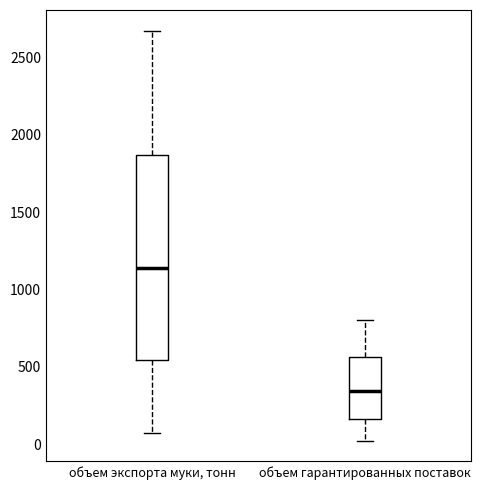

Where is the lower edge of the box for объем экспорта муки, тонн on the y-axis? The values are not printed on the chart, so give them approximately, as read against the axis.

550